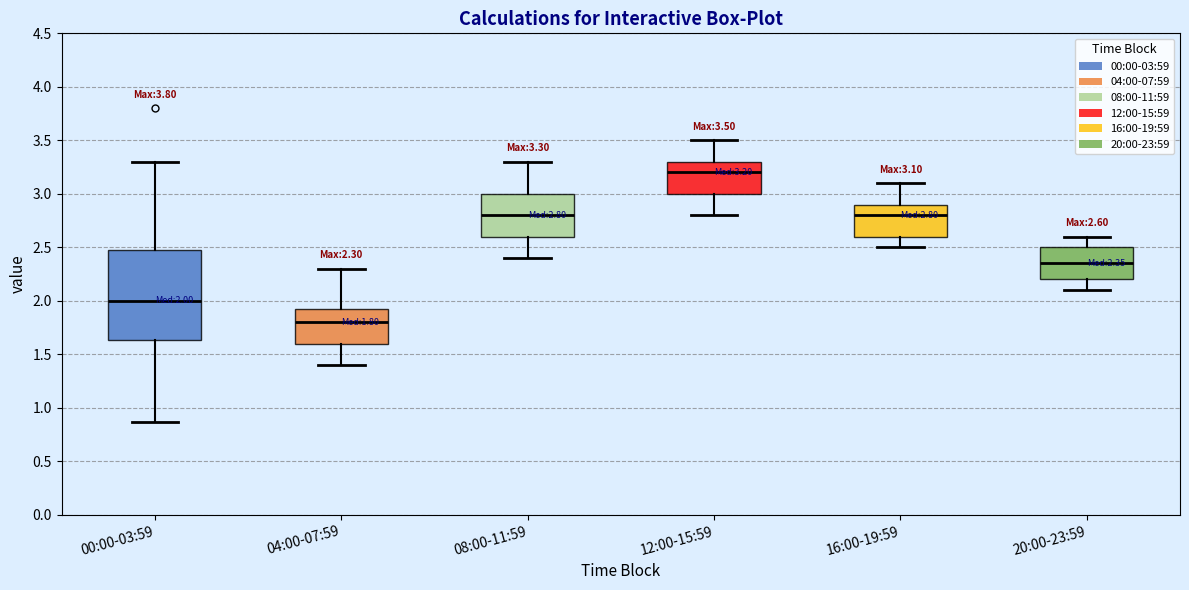

Which box is the tallest, from its lower edge to its upper edge?

00:00-03:59